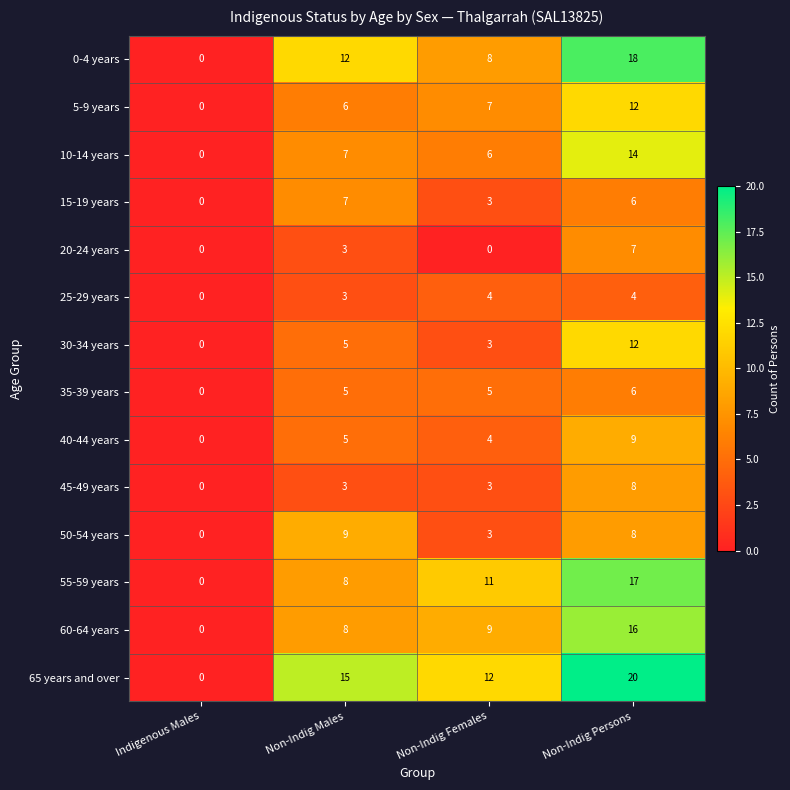

At which category is the sum across all series the highest?

Non-Indig Persons